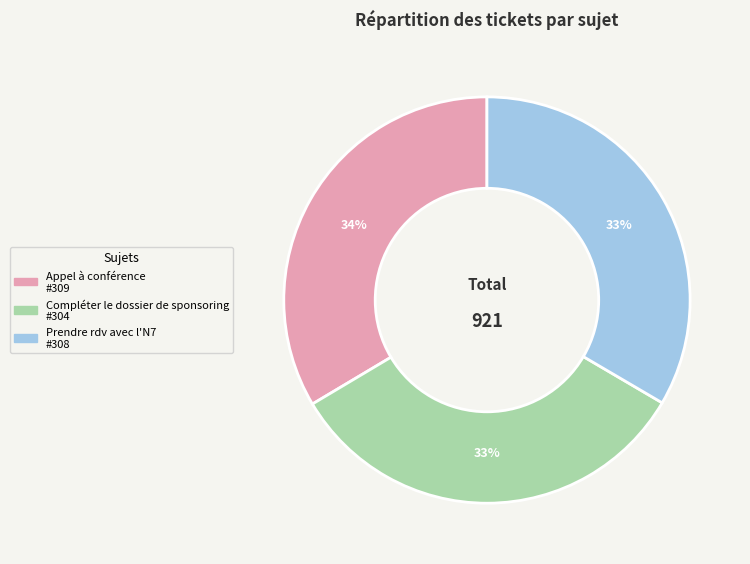

Is there a majority slice in this chart?

No